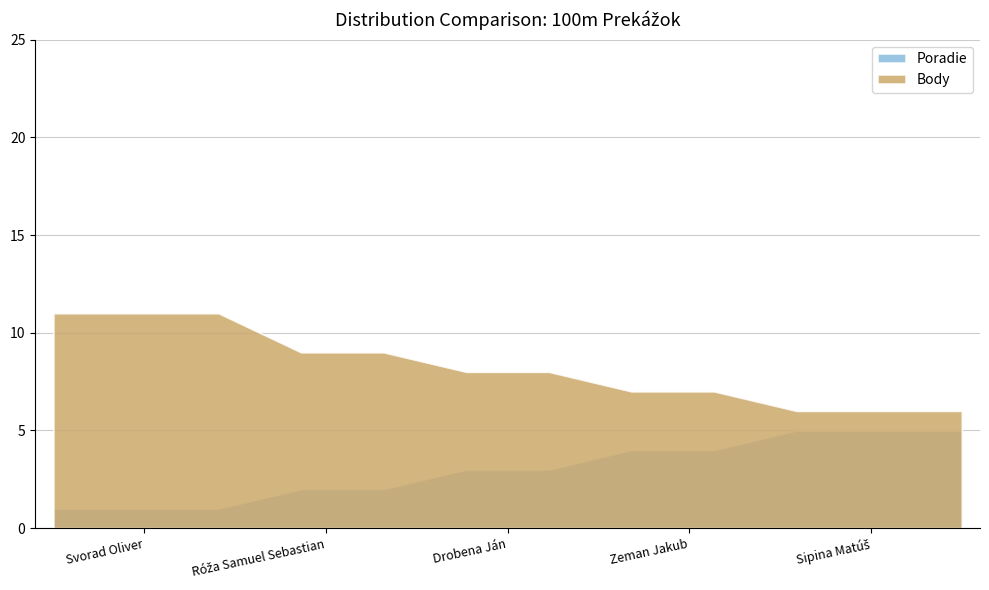

True or false: Poradie and Body intersect in this chart.

False